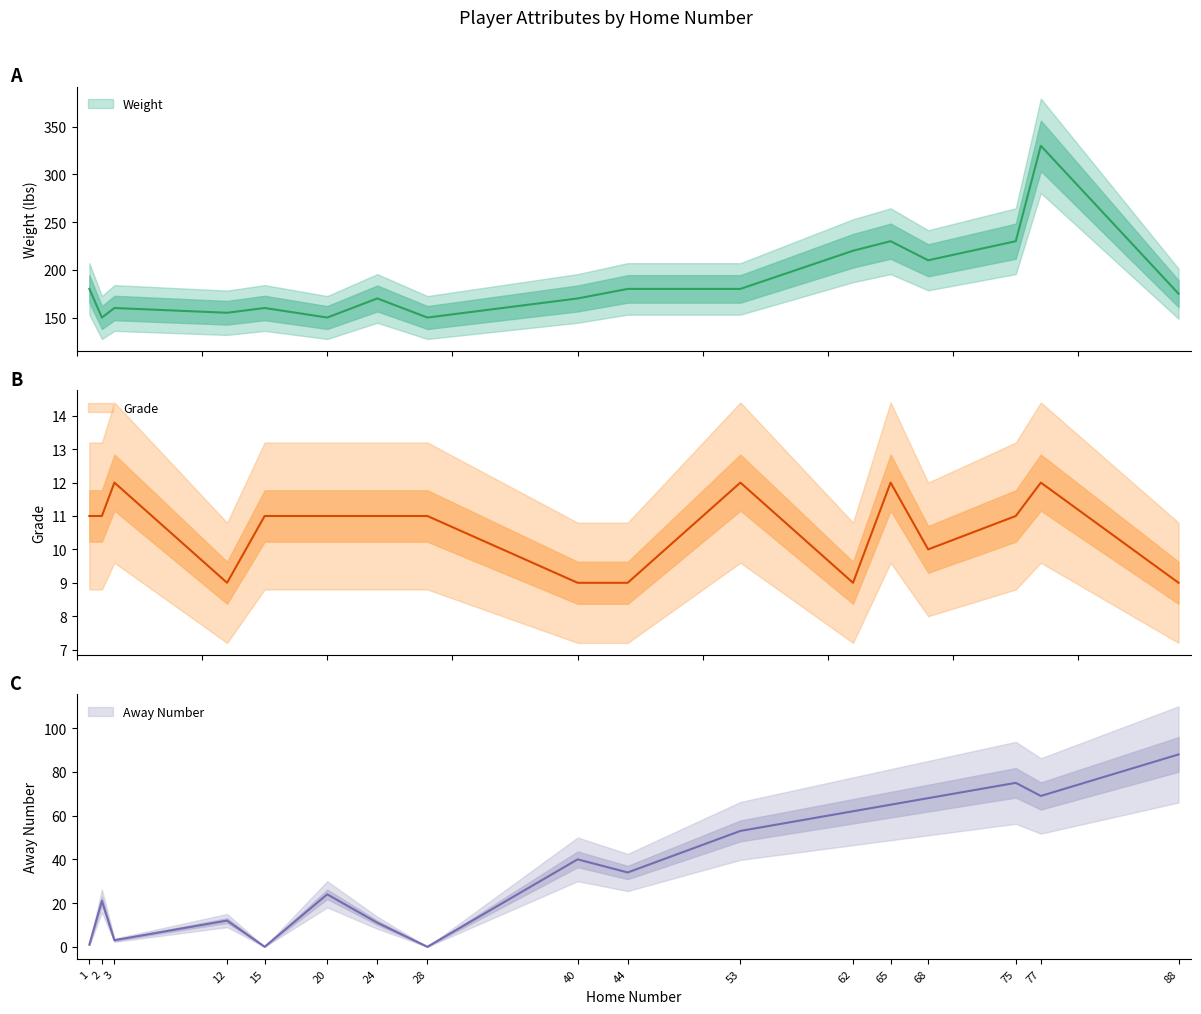

At how many categories does at least one series exceed 216?

4